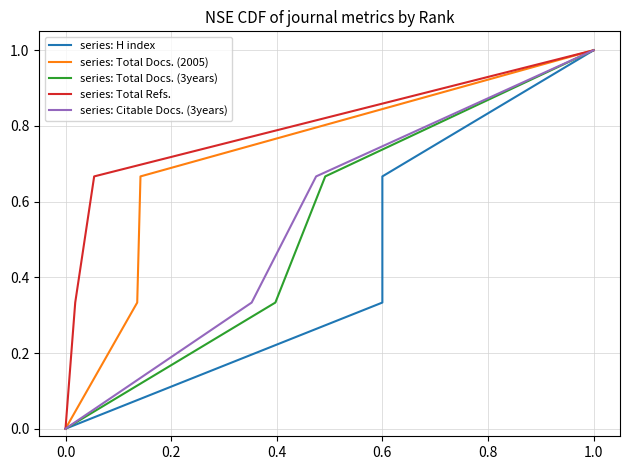

Is it true that series: Total Docs. (2005) equals -0.6 at 0.0?

False